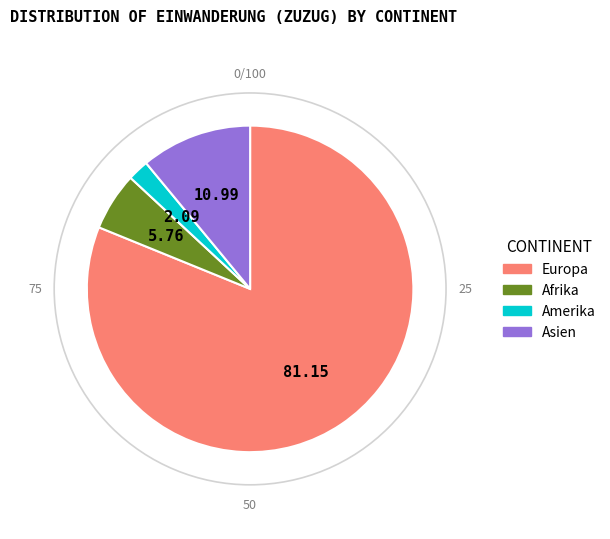

Is there any slice that represents more than half of the pie?

Yes